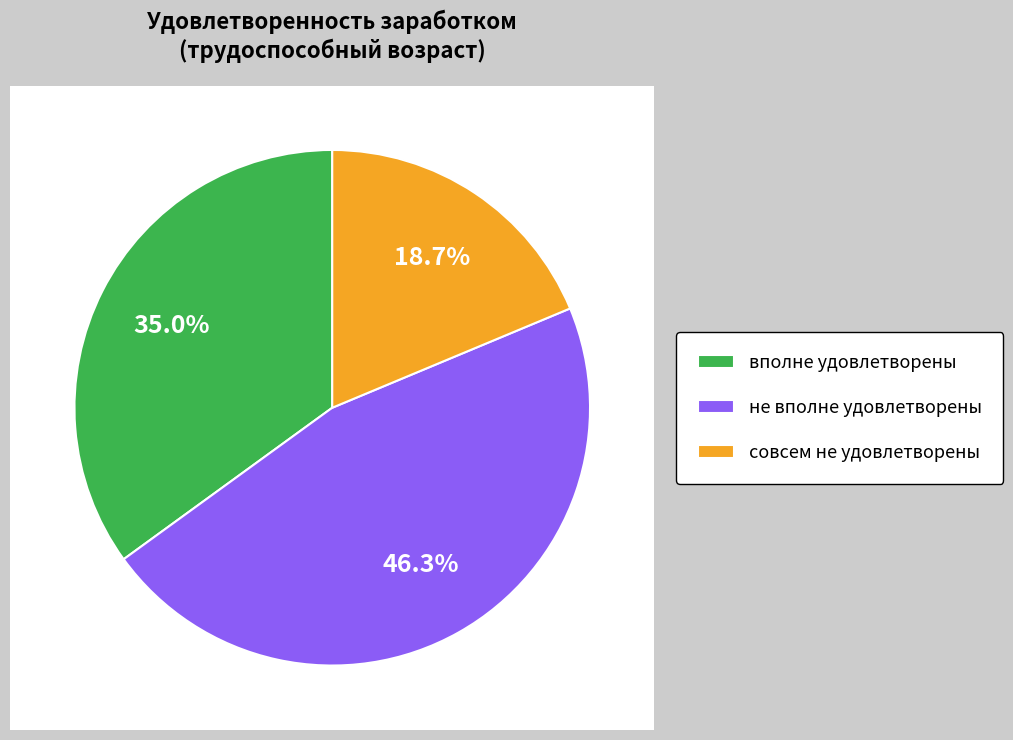

To the nearest percent, what is the combined percentage of не вполне удовлетворены and совсем не удовлетворены?

65%